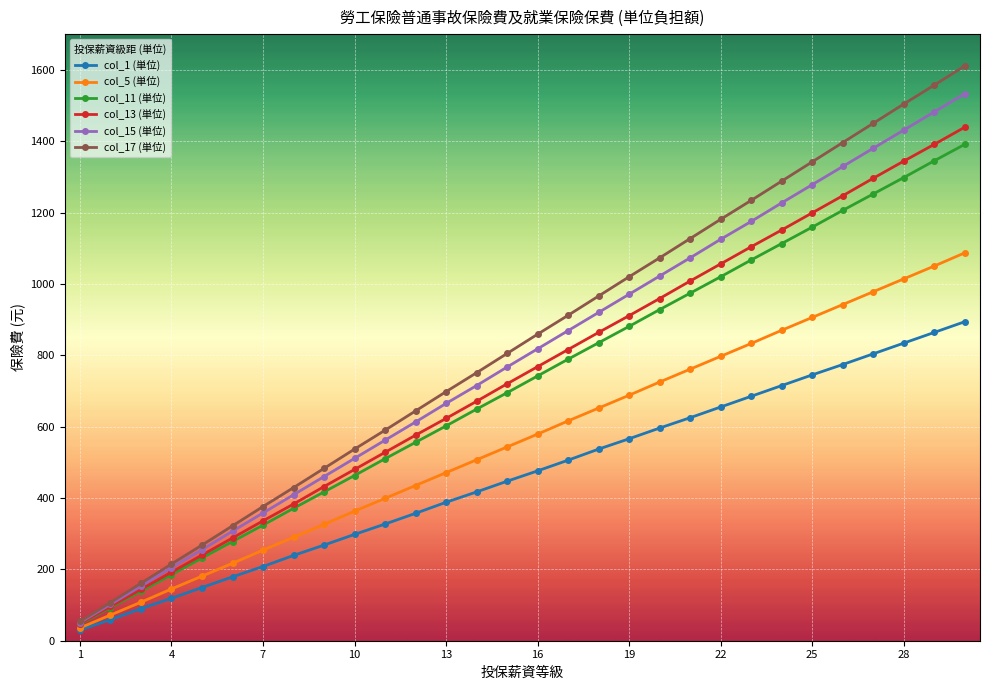

What is the maximum value shown in the chart?

1611